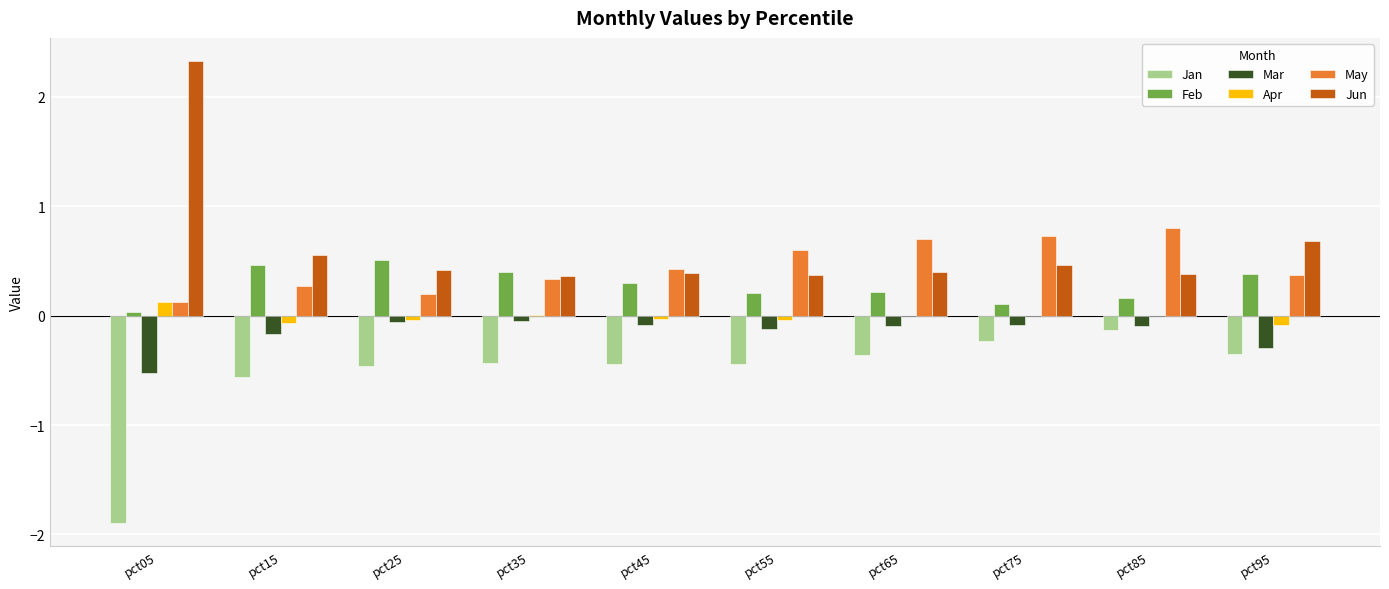

How many data points does each series have?

10